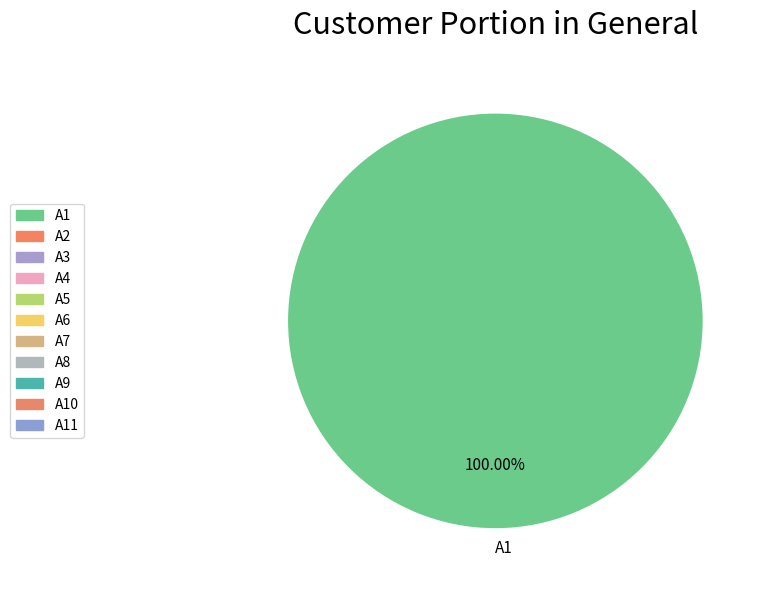

Rank the categories by value from lowest to highest.

A1